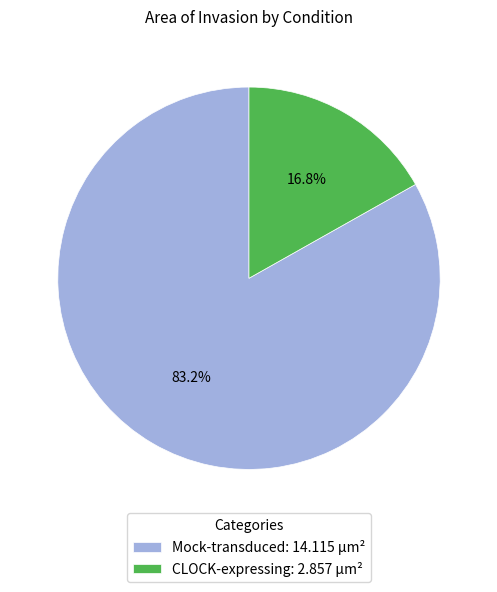

What is the majority slice?

Mock-transduced